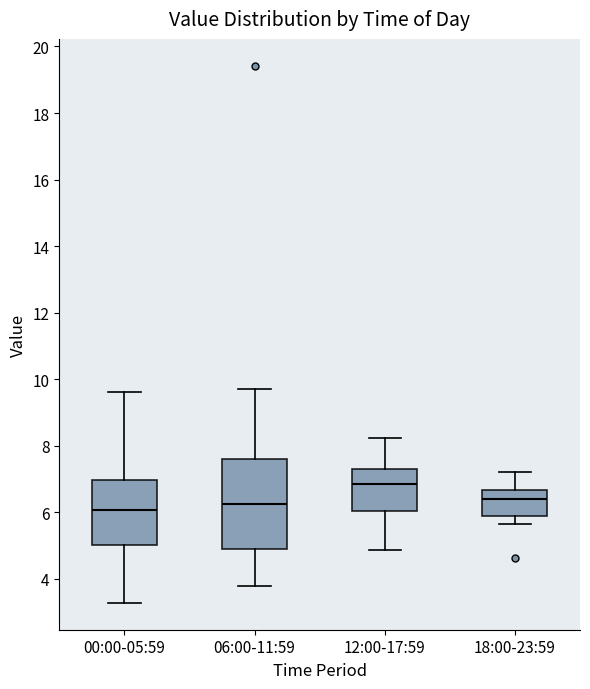

Where is the upper edge of the box for 12:00-17:59 on the y-axis? The values are not printed on the chart, so give them approximately, as read against the axis.

7.4